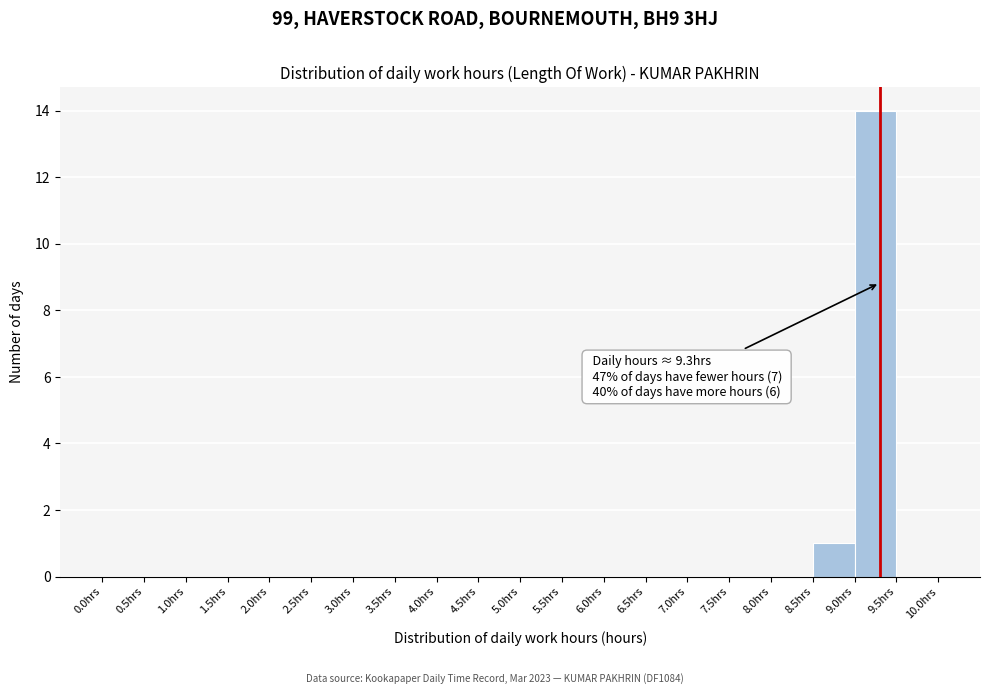

Over which range of the x-axis is the bar tallest?

9.0 to 9.5